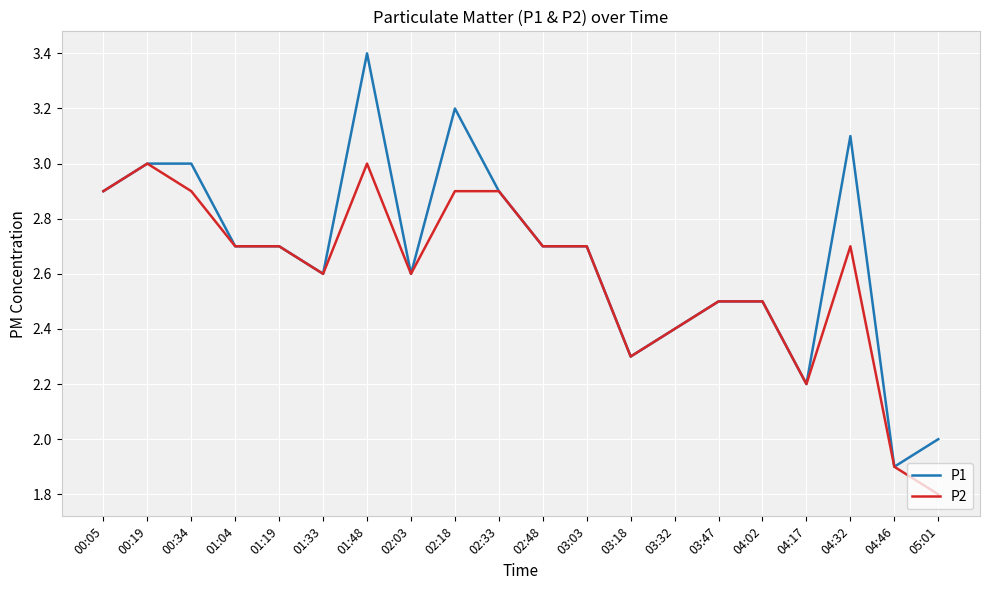

What is the sum of all P2 values?

51.9